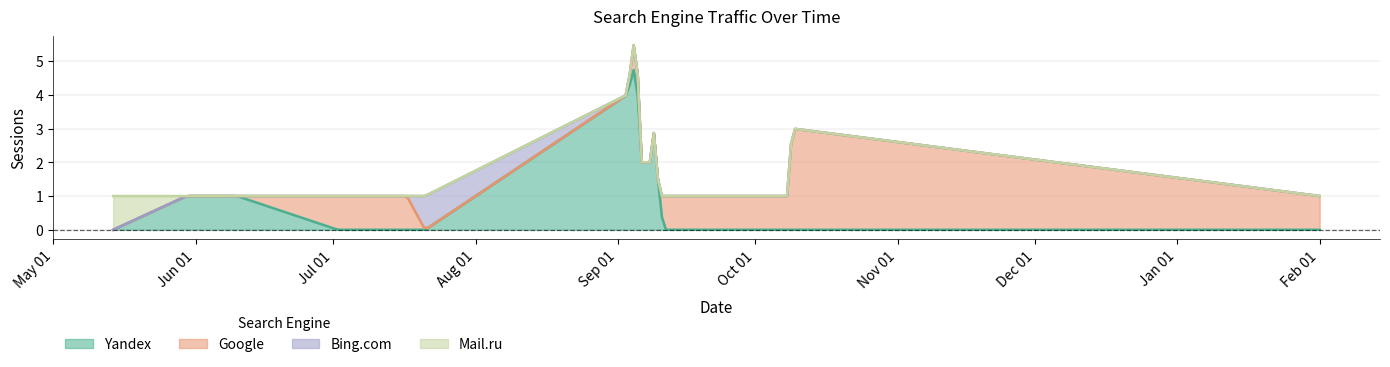

Which series changed the most between 2020-09-06 and 2020-09-11?

Yandex